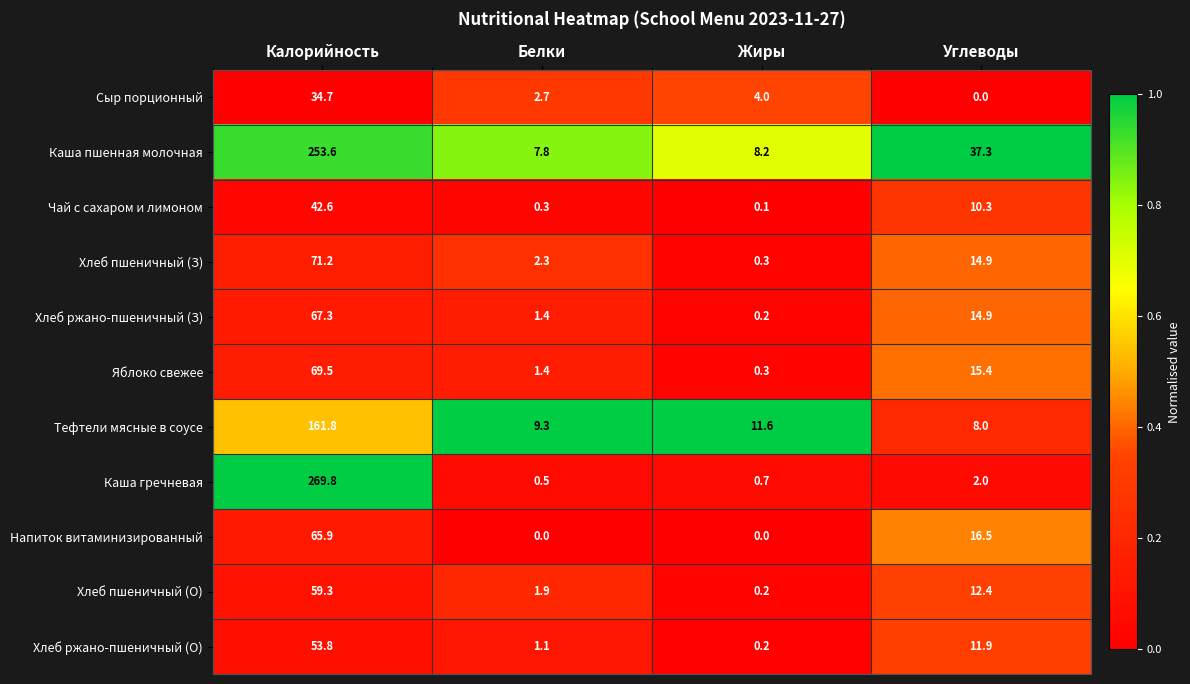

True or false: Хлеб пшеничный (З) has a value of 3.7 at Белки.

False